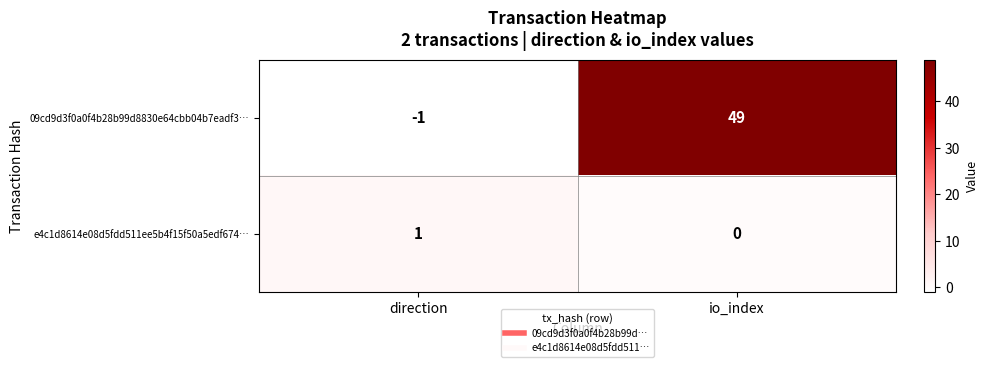

List the series in order of their peak value, lowest first.

e4c1d8614e08d5fdd511ee5b4f15f50a5edf674…, 09cd9d3f0a0f4b28b99d8830e64cbb04b7eadf3…